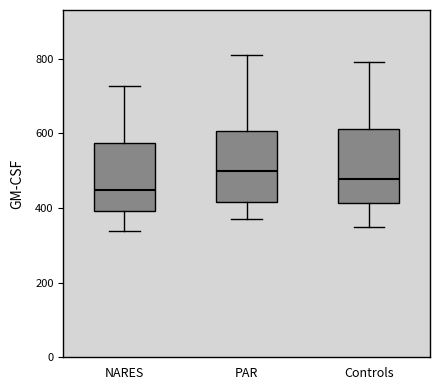

Reading left to right, read every box against the y-axis: the position of its median line, the range the box covers, and the ends of its whiskers. The values are not printed on the chart, so give them approximately, as read against the axis.

NARES: median 440, box 400 to 580, whiskers 340 to 720
PAR: median 500, box 420 to 600, whiskers 380 to 800
Controls: median 480, box 420 to 620, whiskers 340 to 800